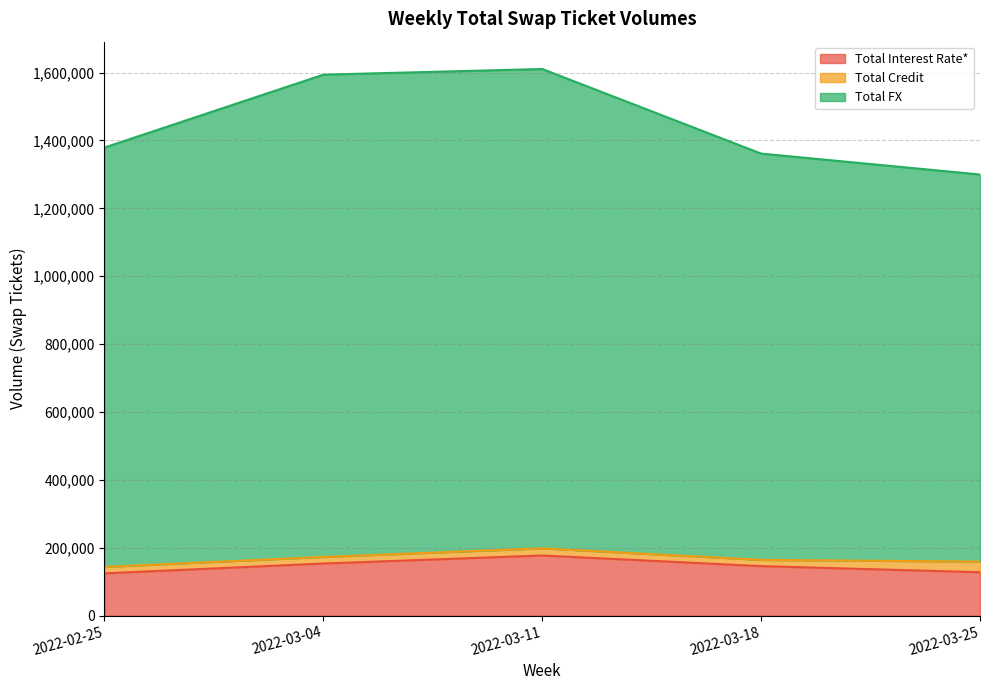

What are all the series names shown in the legend?

Total Interest Rate*, Total Credit, Total FX